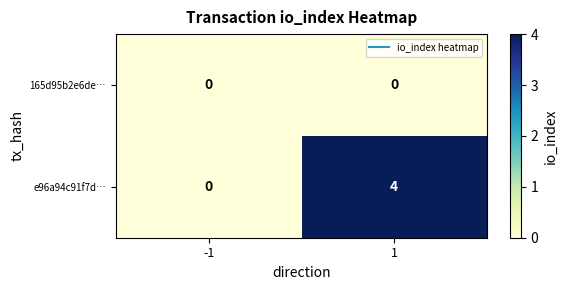

What is the maximum value shown in the chart?

4